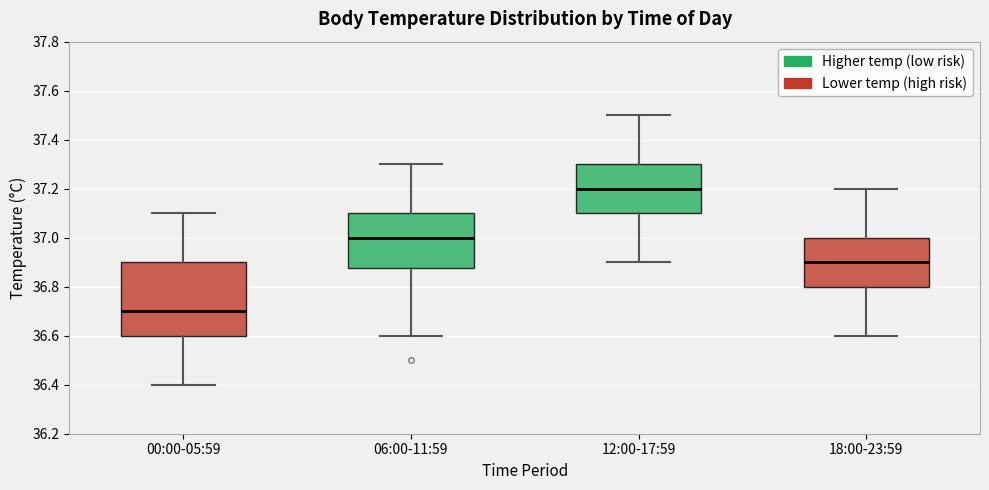

Comparing the boxes themselves (not the whiskers), which one is the tallest?

00:00-05:59